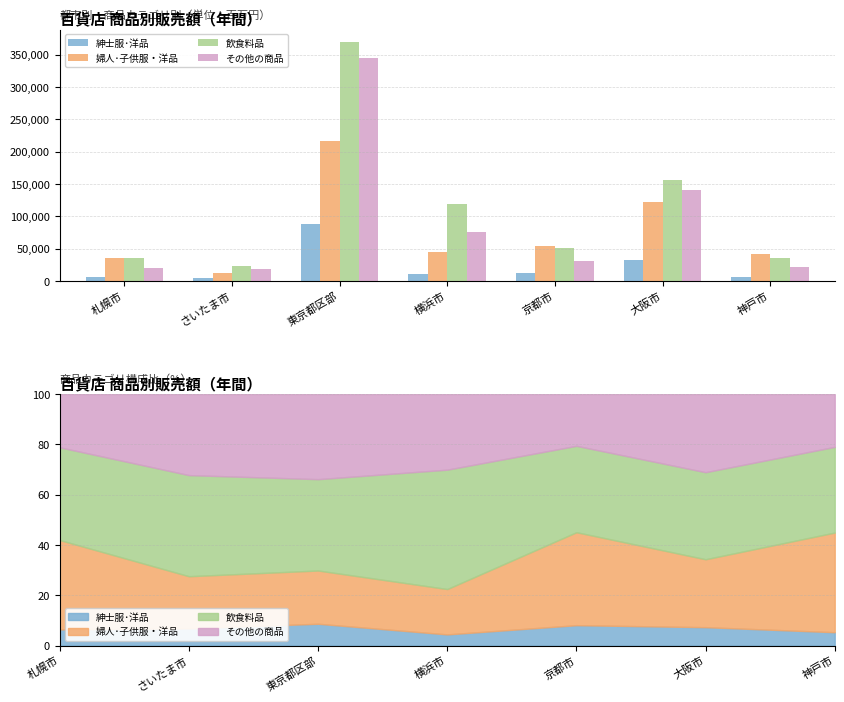

What is the maximum value for 紳士服･洋品?

88353